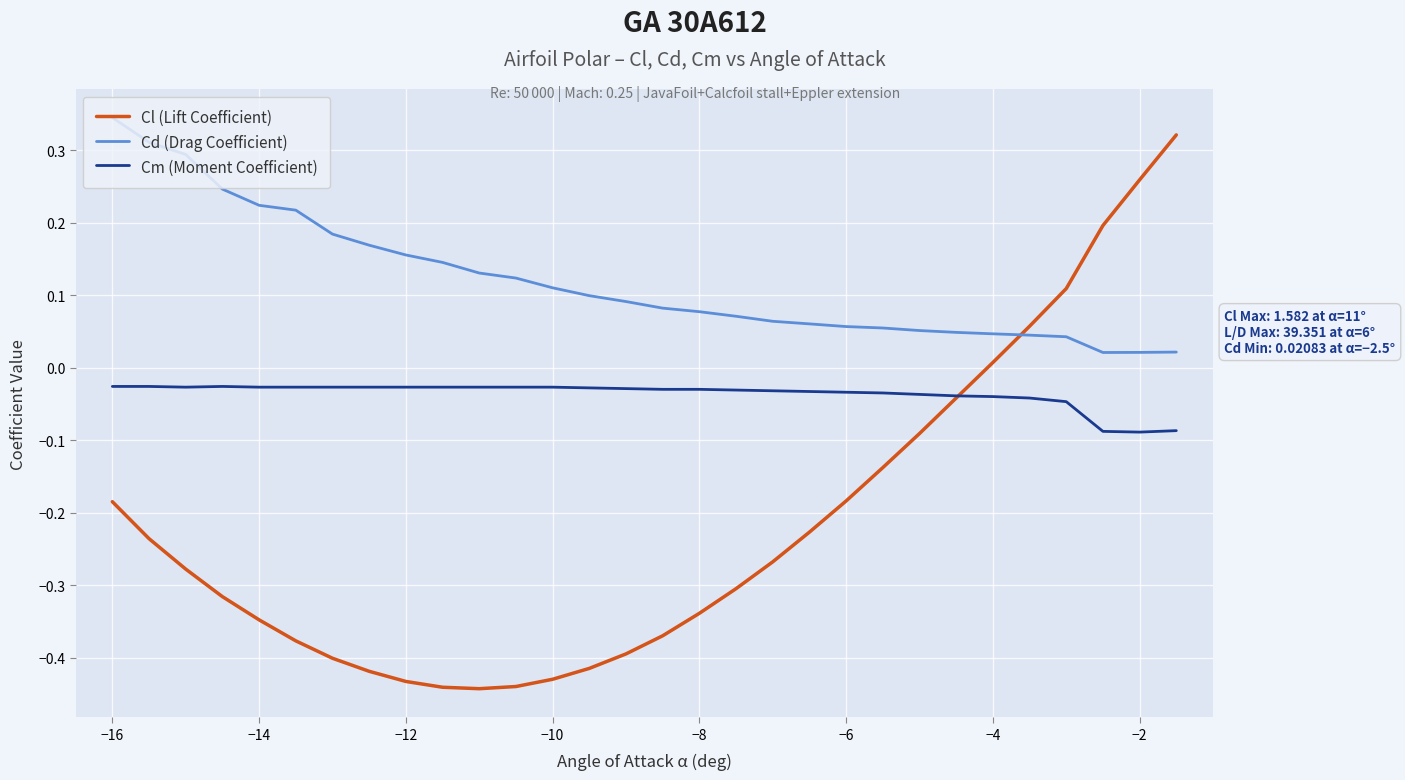

Which series has the widest spread of values?

Cl (Lift Coefficient)